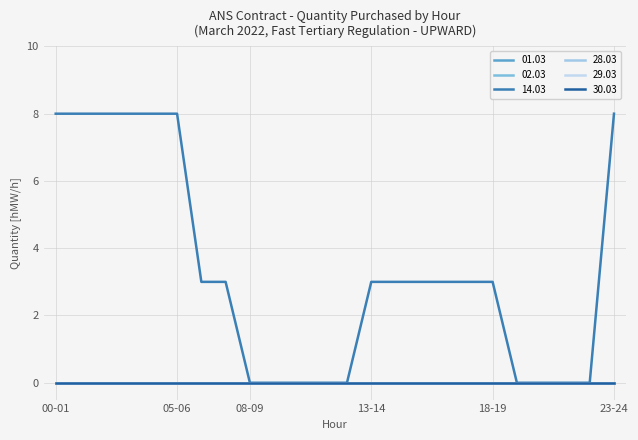

True or false: 02.03 and 01.03 cross at least once.

False